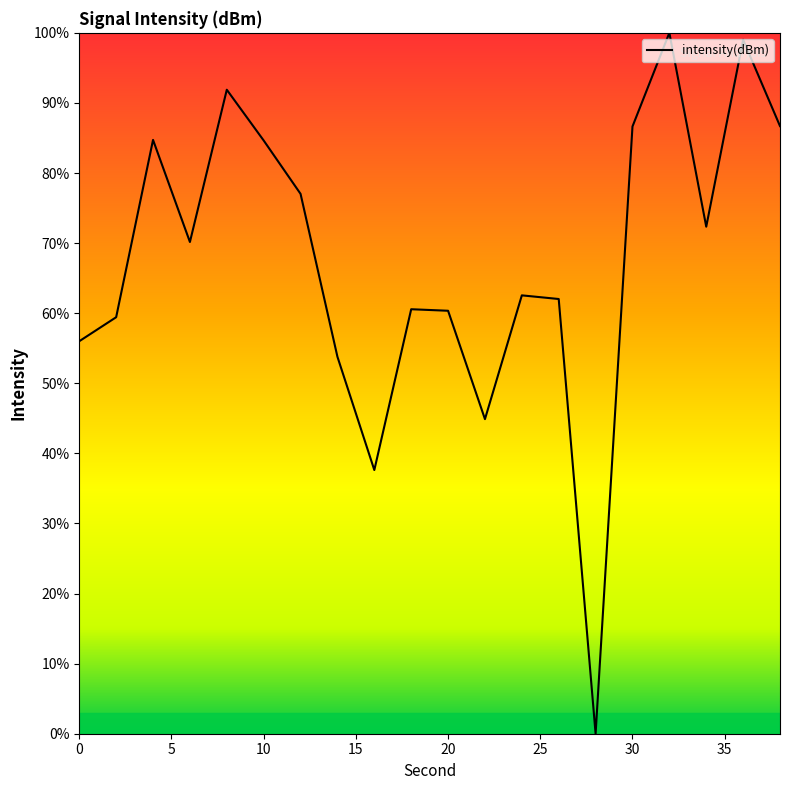

What is the maximum value shown in the chart?

100.0